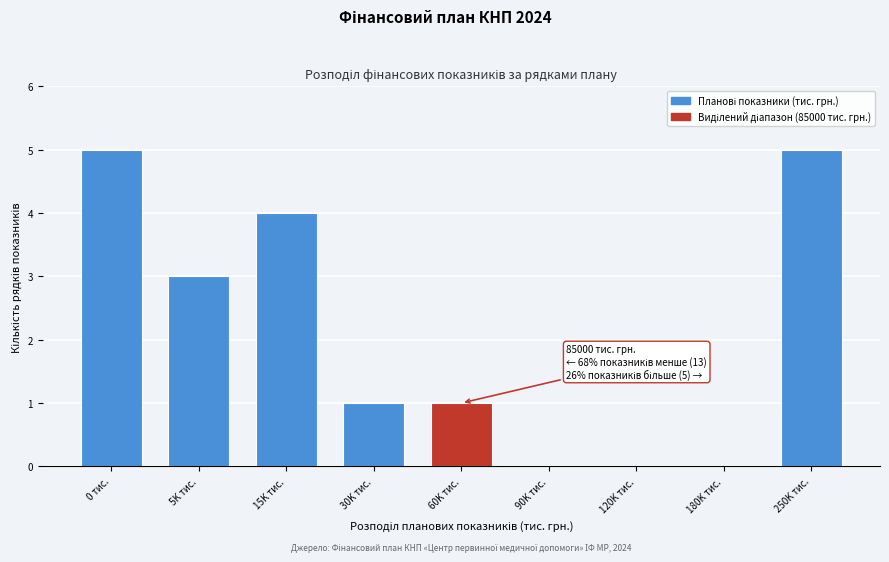

Reading right to left, what are all the values shown in this chart?

250K тис.=5	180K тис.=0	120K тис.=0	90K тис.=0	60K тис.=1	30K тис.=1	15K тис.=4	5K тис.=3	0 тис.=5